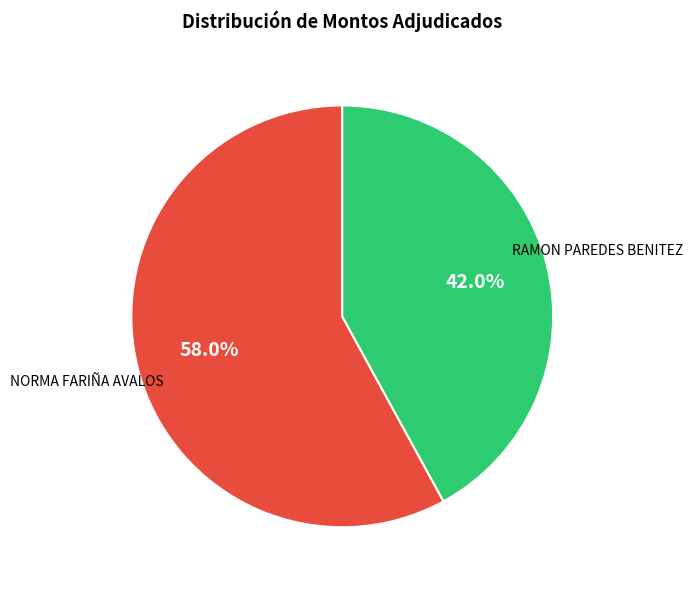

To the nearest percent, what portion does NORMA FARIÑA AVALOS represent?

58%